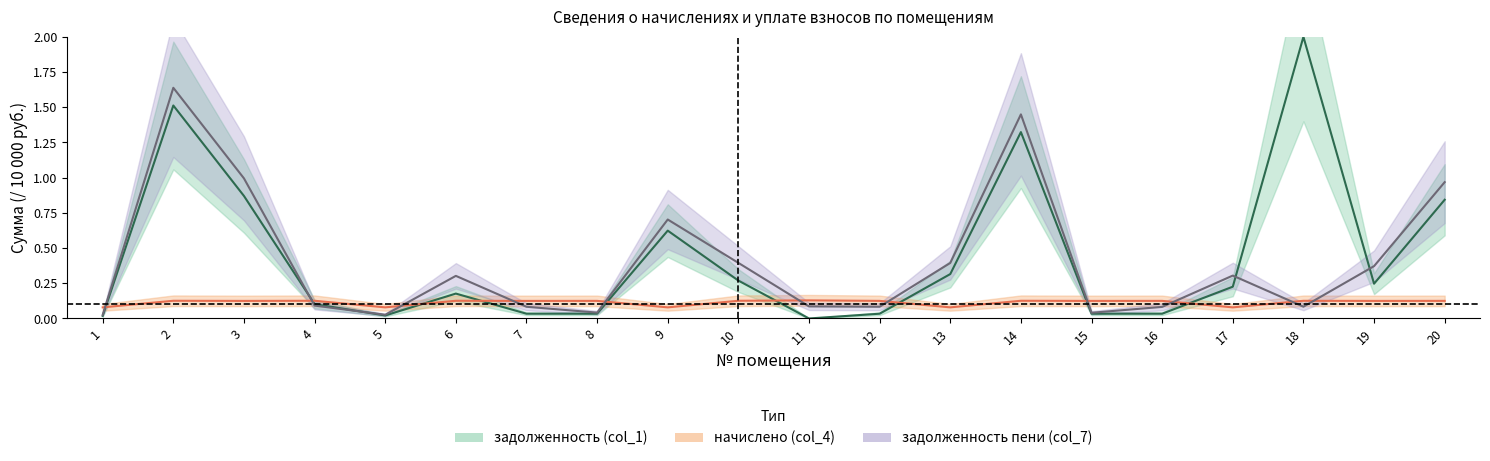

Where is the first local minimum for начислено (col_4)?

3